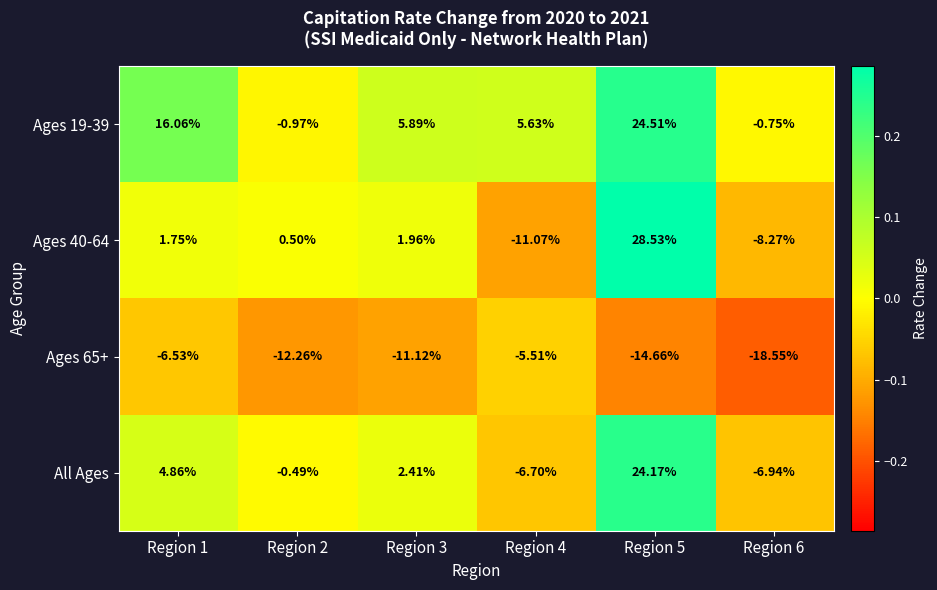

Is the value of Ages 65+ at Region 4 greater than the value of All Ages at Region 2?

No